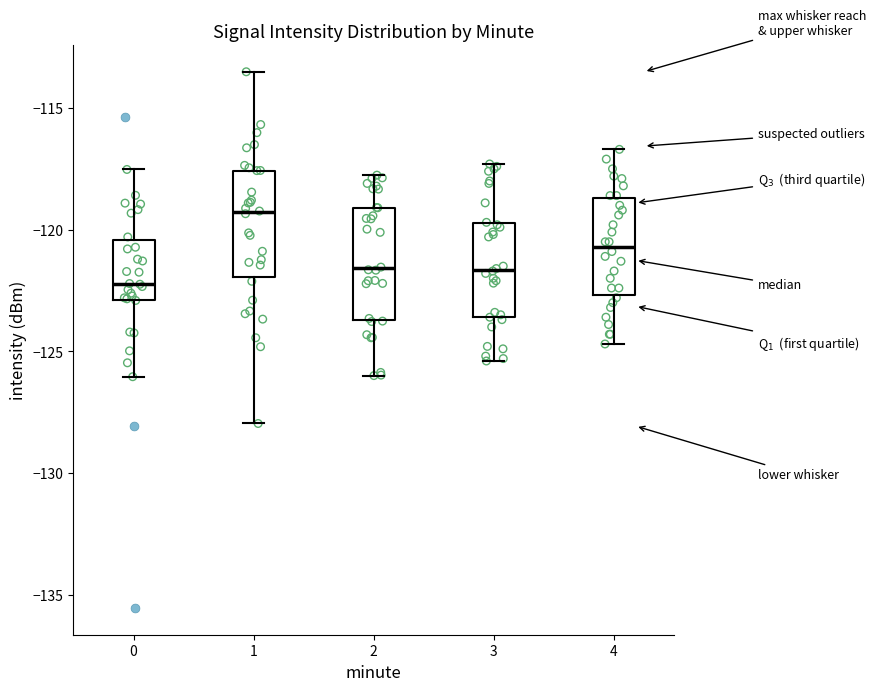

Reading left to right, read every box against the y-axis: the position of its median line, the range the box covers, and the ends of its whiskers. The values are not printed on the chart, so give them approximately, as read against the axis.

0: median -122.0, box -123.0 to -120.5, whiskers -126.0 to -117.5
1: median -119.5, box -122.0 to -117.5, whiskers -128.0 to -113.5
2: median -121.5, box -123.5 to -119.0, whiskers -126.0 to -118.0
3: median -121.5, box -123.5 to -119.5, whiskers -125.5 to -117.5
4: median -120.5, box -122.5 to -118.5, whiskers -124.5 to -116.5